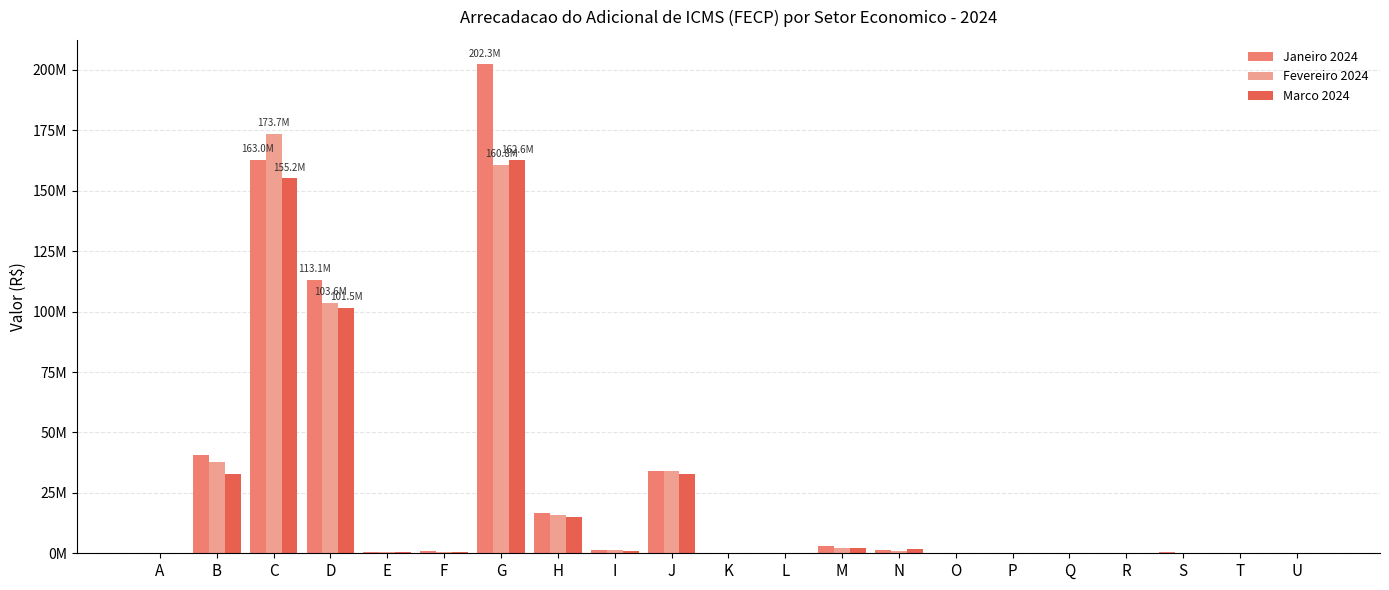

What are all the series names shown in the legend?

Janeiro 2024, Fevereiro 2024, Marco 2024